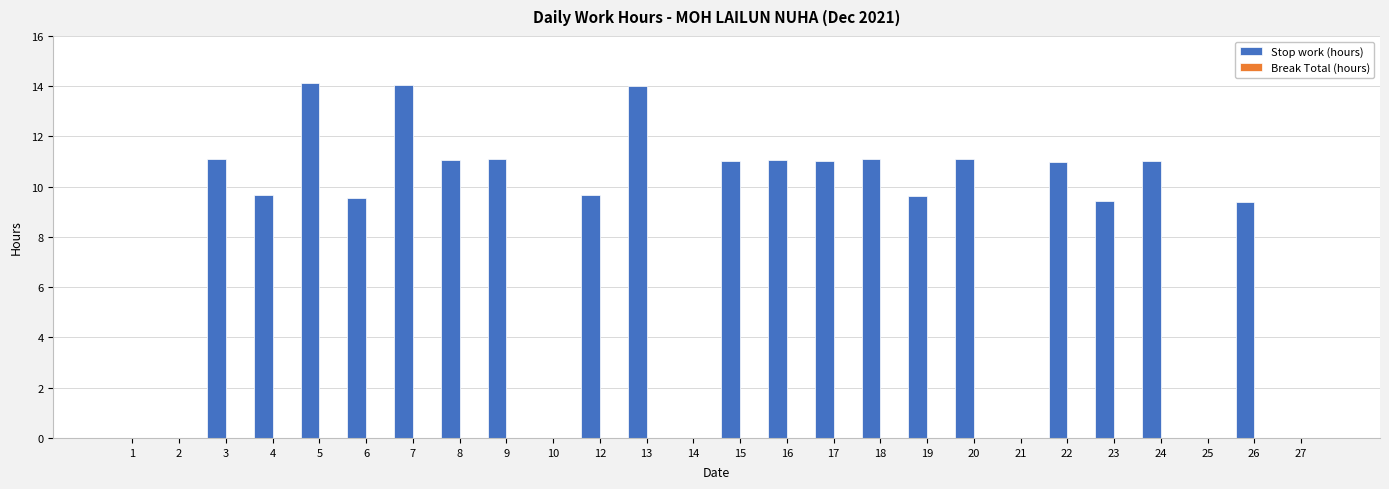

Between 6 and 3, which is larger?

3